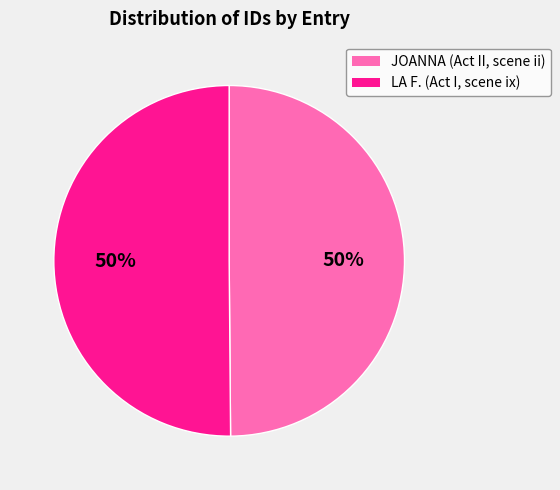

To the nearest percent, what is the combined percentage of LA F. (Act I, scene ix) and JOANNA (Act II, scene ii)?

100%